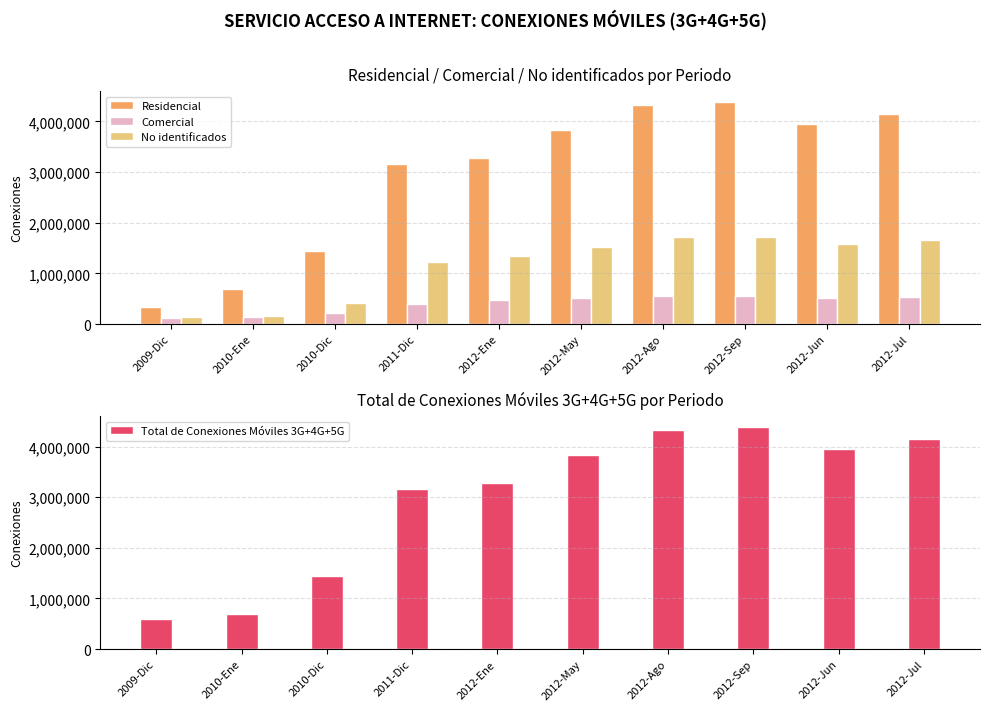

What is the difference between the Residencial values at 2009-Dic and 2012-Ene?

2928684